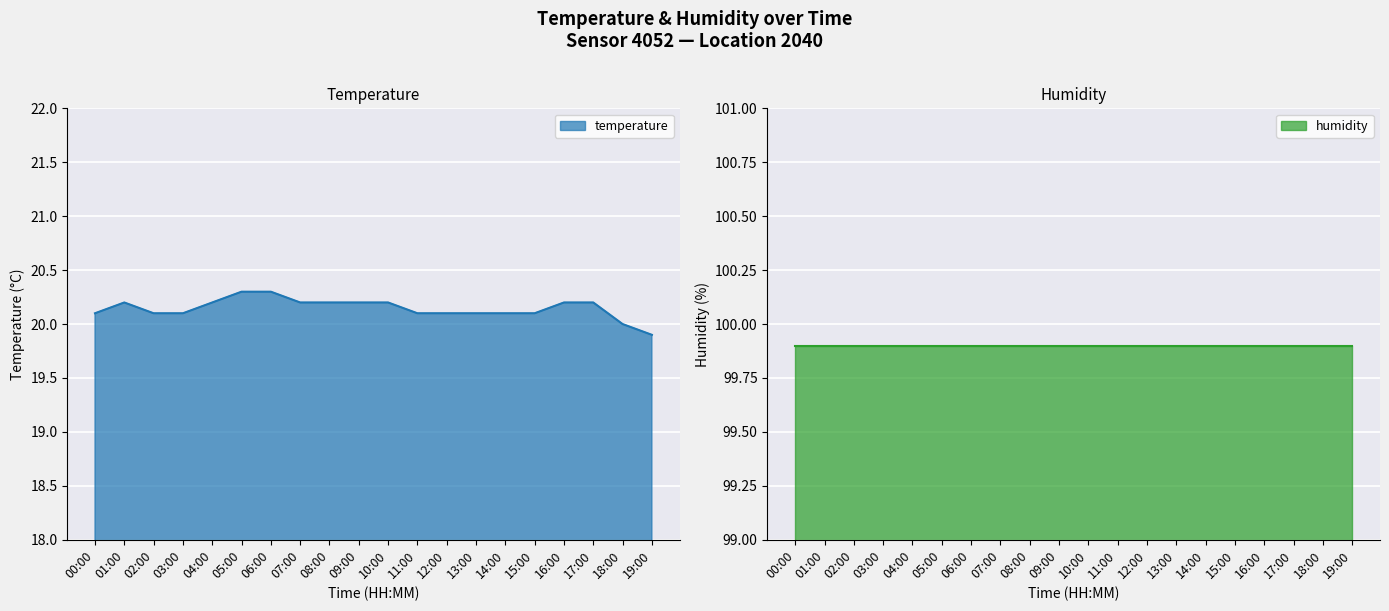

List the labels in order of value, largest first.

05:00, 06:00, 01:00, 04:00, 07:00, 08:00, 09:00, 10:00, 16:00, 17:00, 00:00, 02:00, 03:00, 11:00, 12:00, 13:00, 14:00, 15:00, 18:00, 19:00